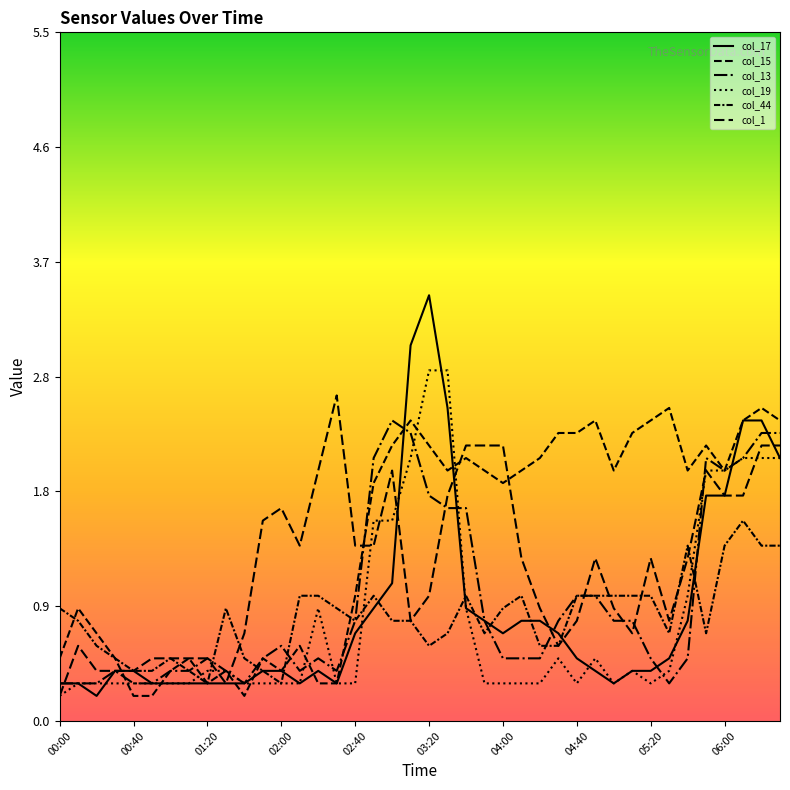

What is the difference between the maximum and minimum values in the col_19 series?

2.6